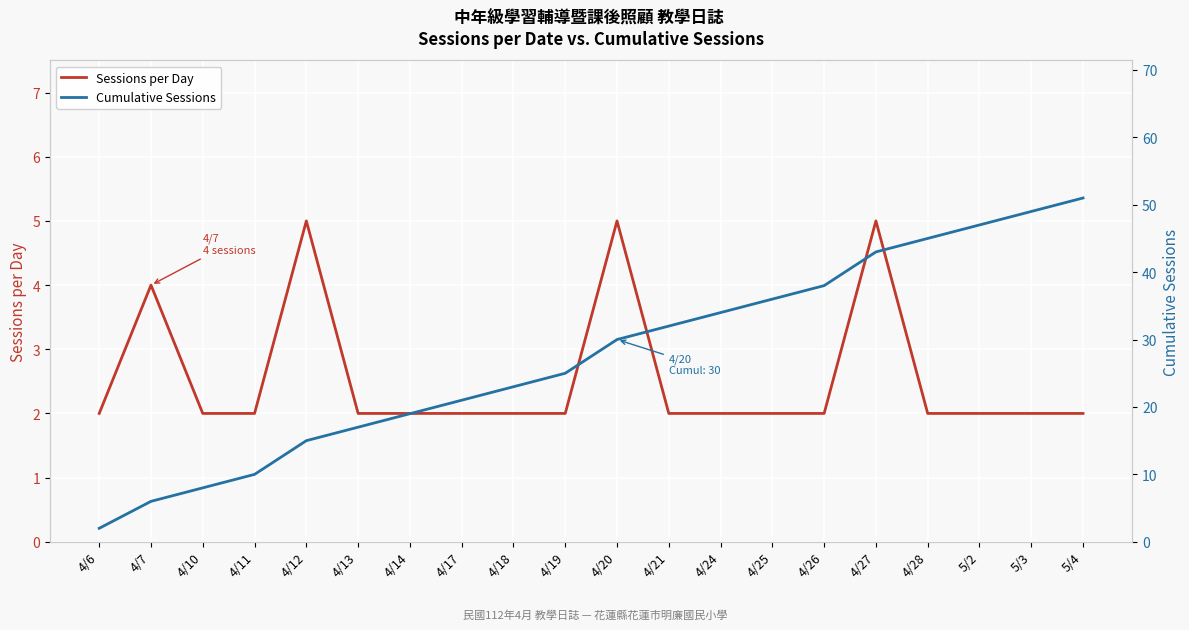

What is the difference between the Cumulative Sessions values at 4/24 and 4/13?

17